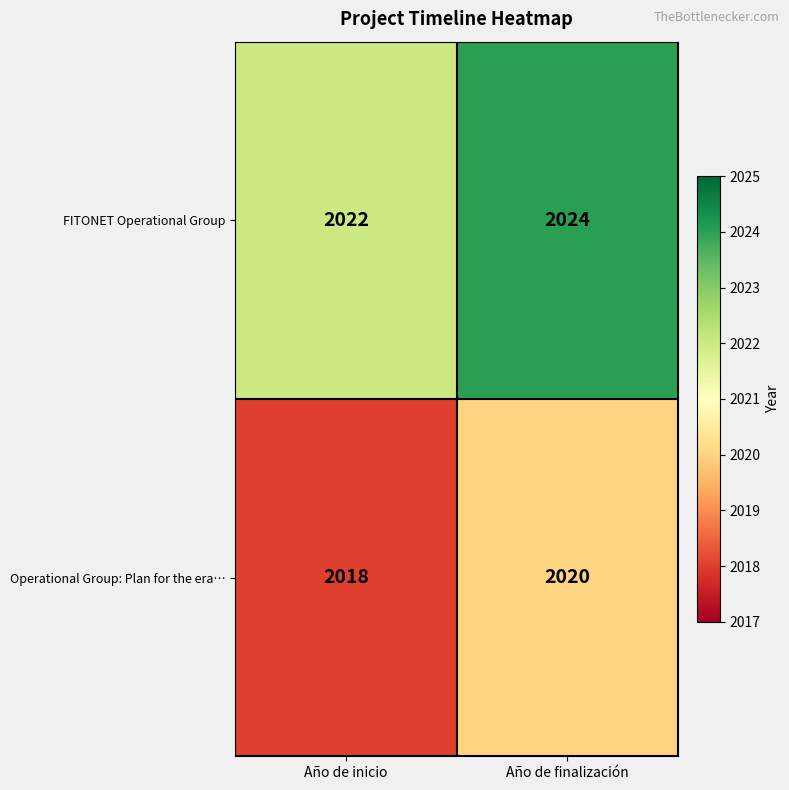

Reading left to right, list all the values displayed in this chart.

FITONET Operational Group: Año de inicio=2022	Año de finalización=2024
Operational Group: Plan for the era…: Año de inicio=2018	Año de finalización=2020